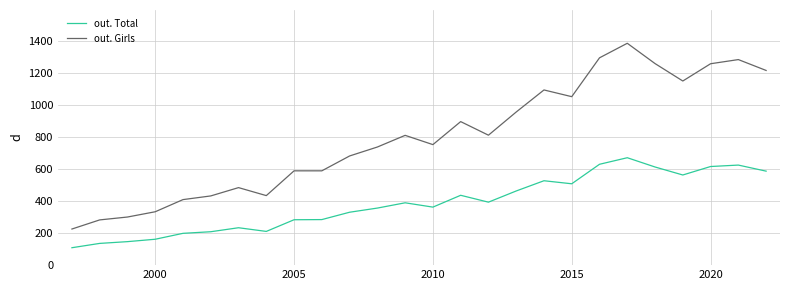

What is the minimum value shown in the chart?

109